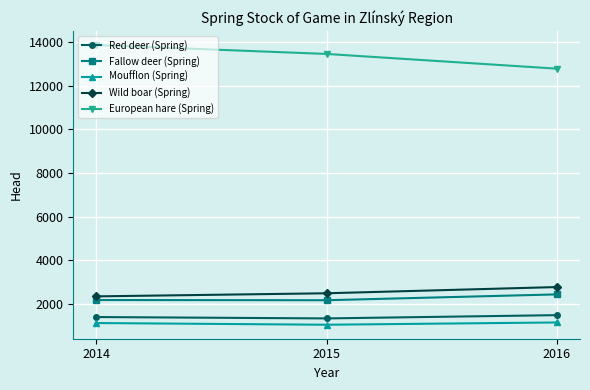

Rank the series by their maximum value, from lowest to highest.

Moufflon (Spring), Red deer (Spring), Fallow deer (Spring), Wild boar (Spring), European hare (Spring)